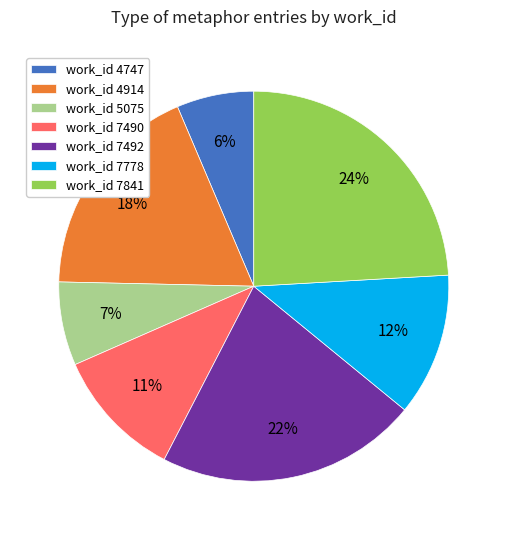

Between work_id 7841 and work_id 7492, which is larger?

work_id 7841